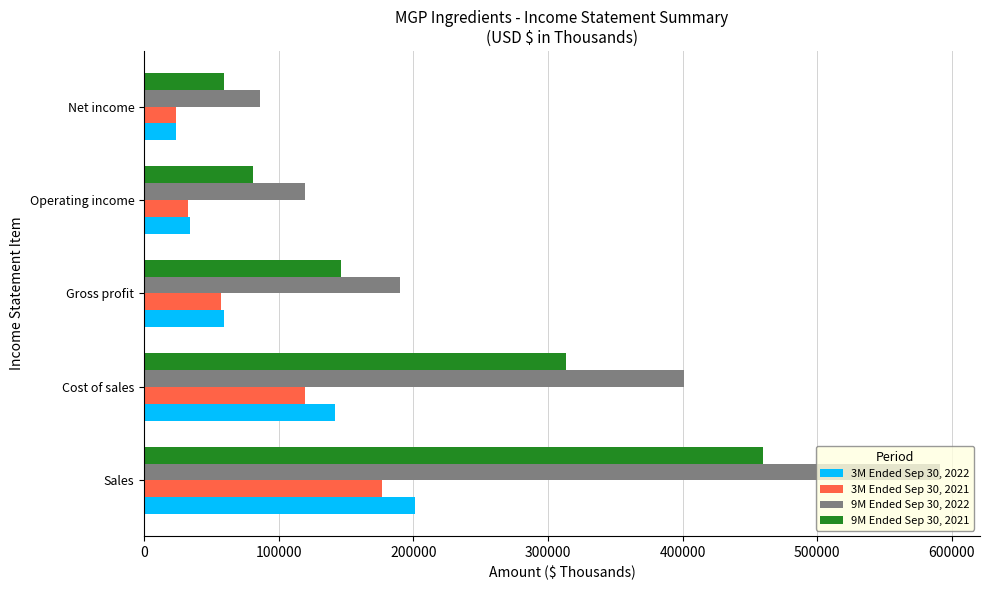

Is the value of 3M Ended Sep 30, 2022 at Net income greater than the value of 3M Ended Sep 30, 2021 at Gross profit?

No